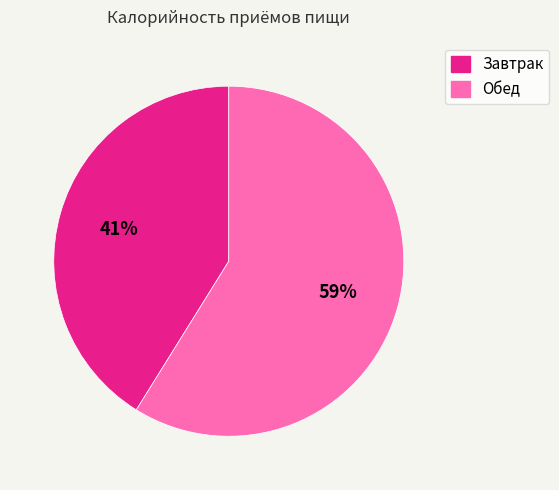

True or false: Завтрак accounts for 41% of the total.

True